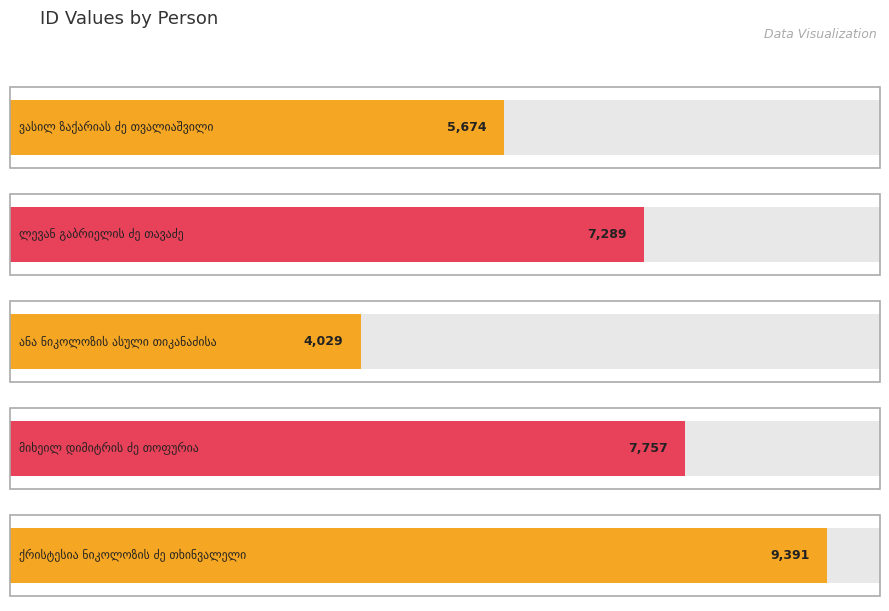

What is the label of the 3rd bar from the left?

ანა ნიკოლოზის ასული თიკანაძისა